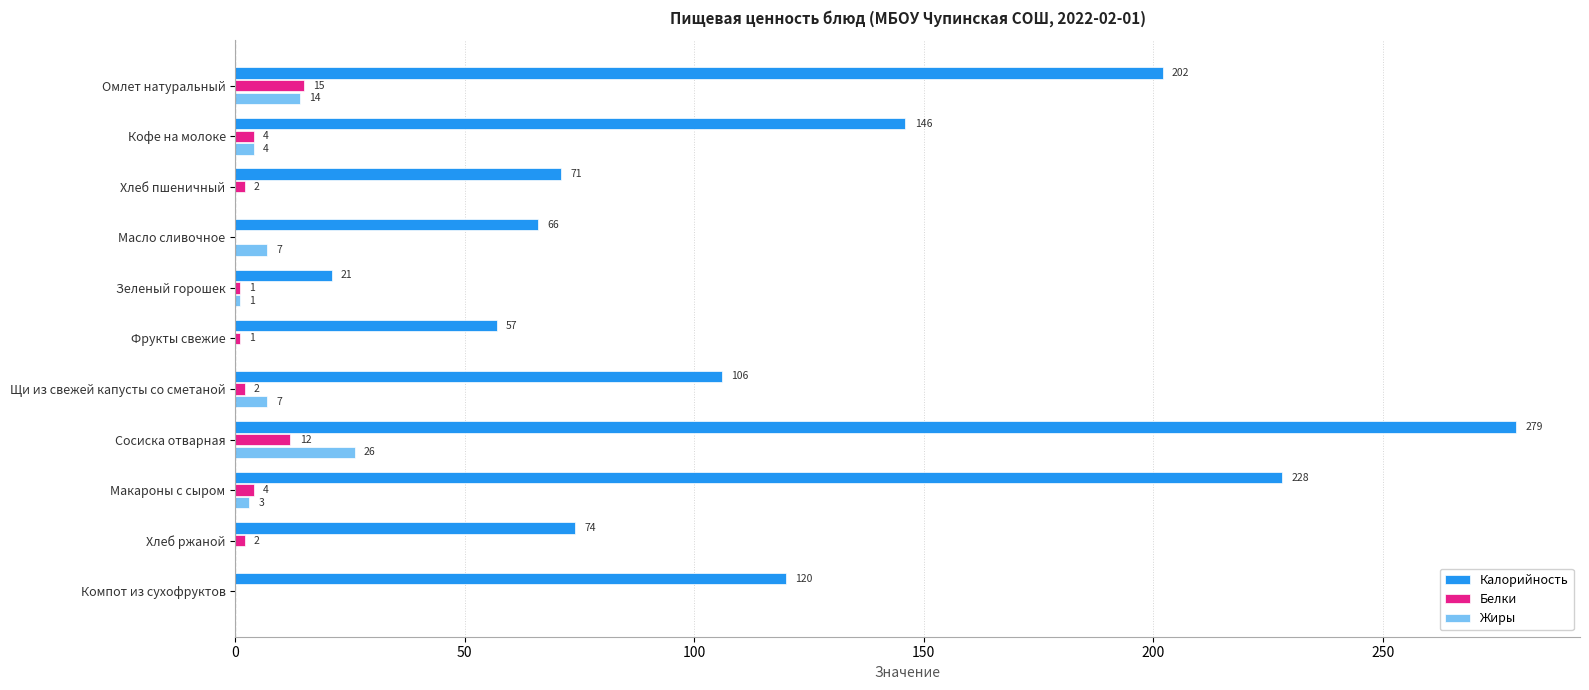

What are all the series names shown in the legend?

Калорийность, Белки, Жиры